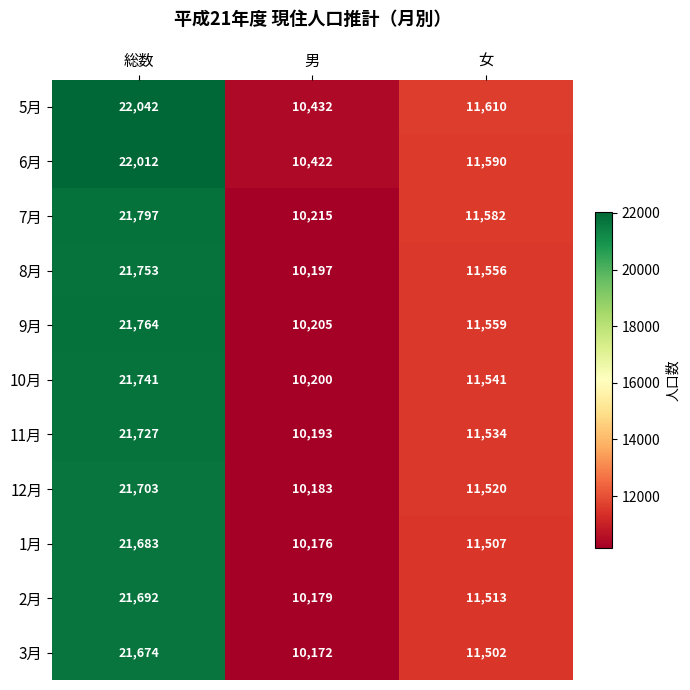

List the series in order of their peak value, highest first.

5月, 6月, 7月, 9月, 8月, 10月, 11月, 12月, 2月, 1月, 3月